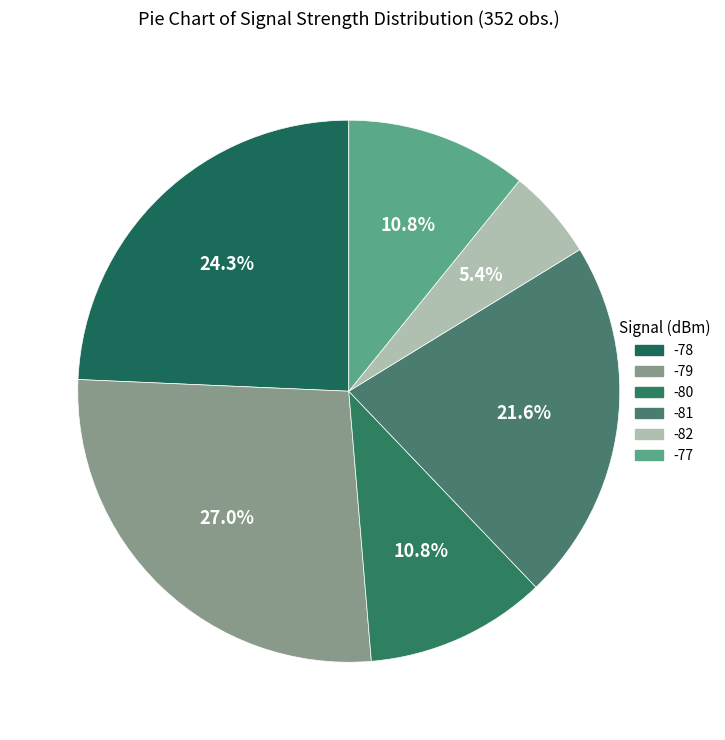

How many slices are in this pie chart?

6